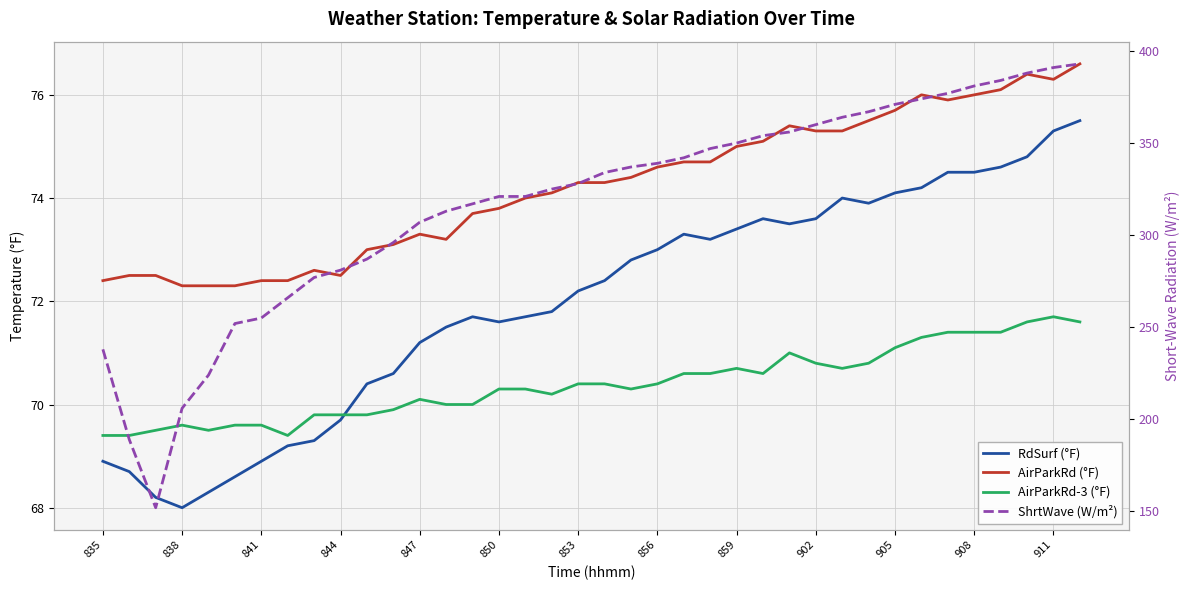

What is the sum of all ShrtWave (W/m²) values?

12064.0